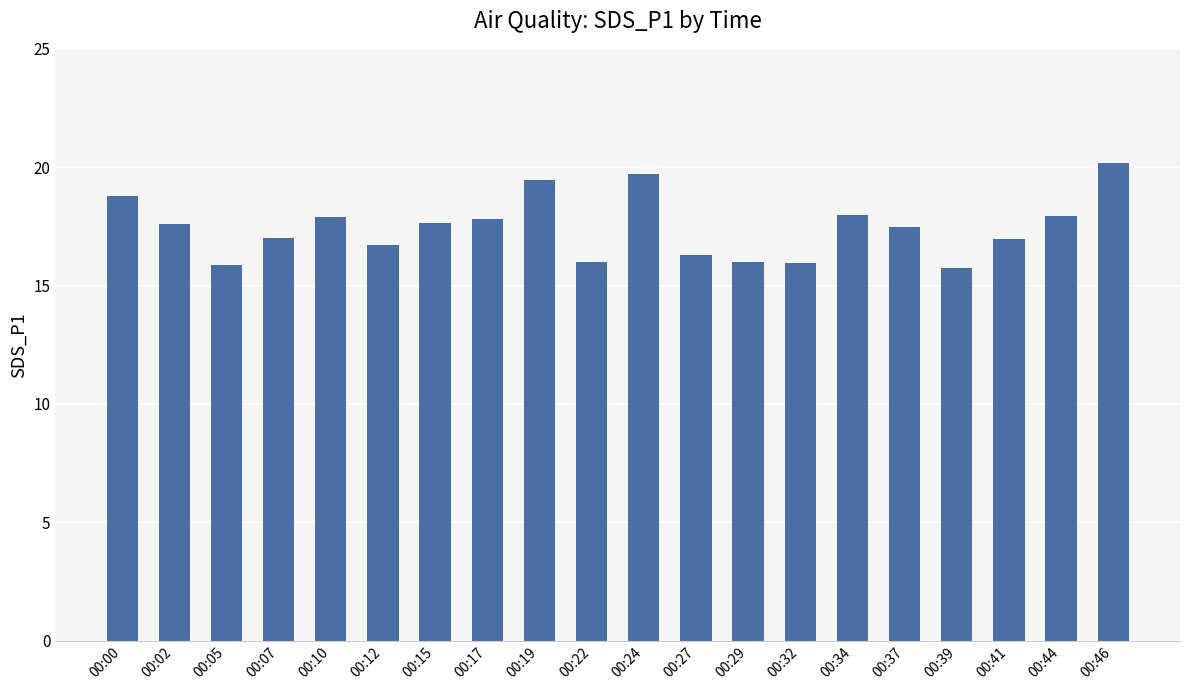

What is the average value?

17.4